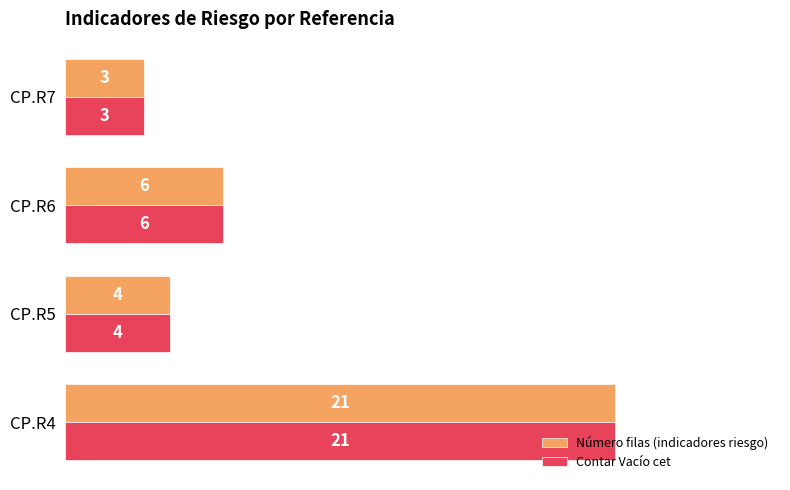

What is the greatest value displayed?

21